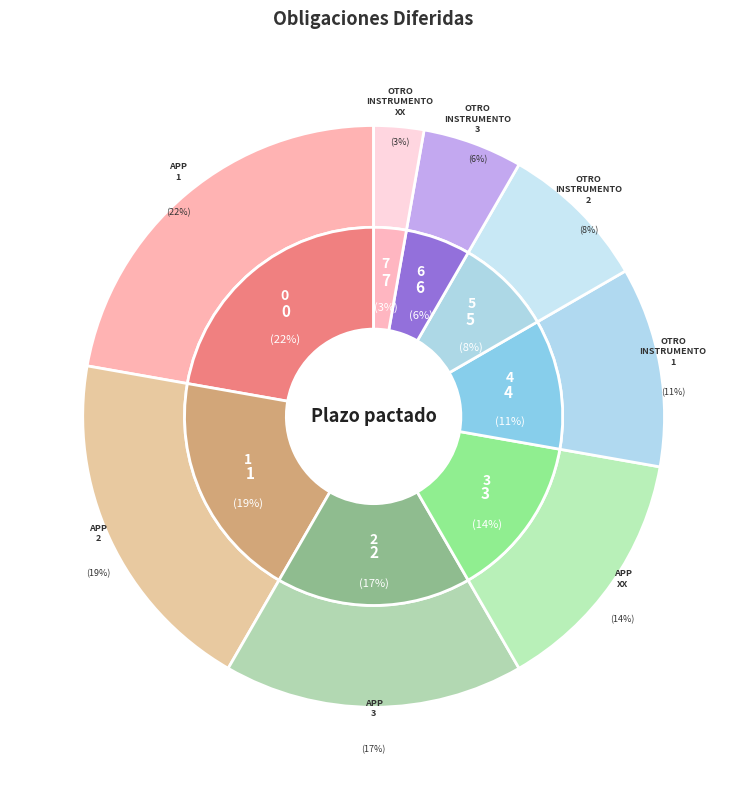

Approximately how many times larger is the value at Otro Instrumento XX compared to Otro Instrumento 2?

0.3